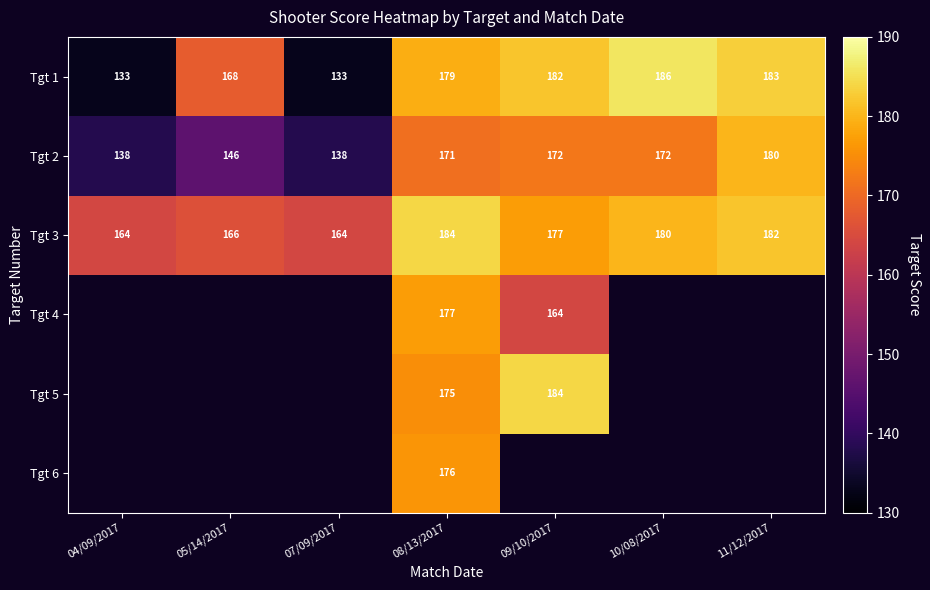

The Tgt 2 series shows 95 at 10/08/2017. True or false?

False